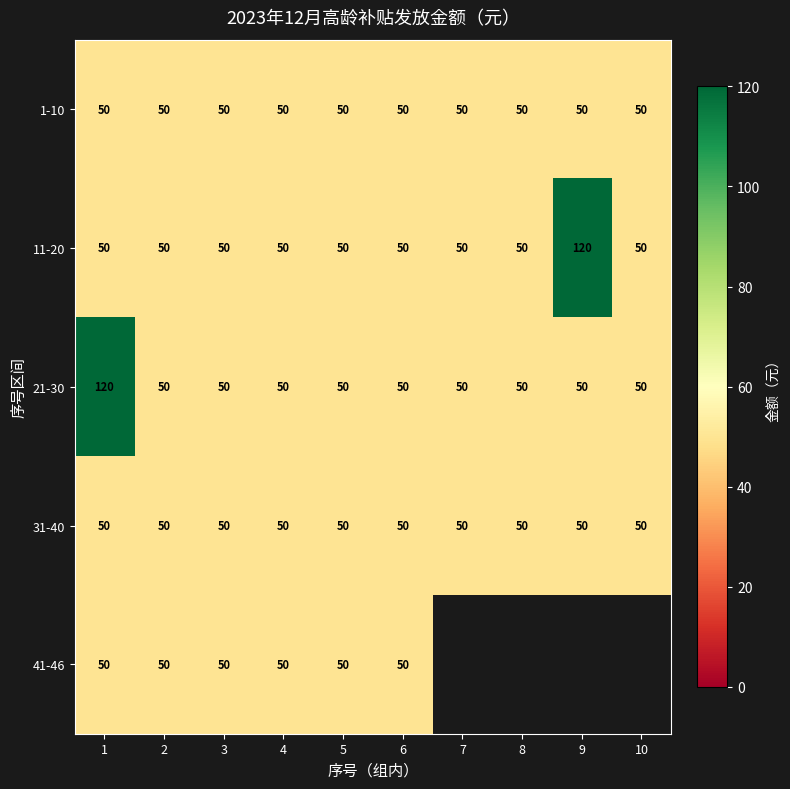

The value of 31-40 at 10 is 30.8. True or false?

False